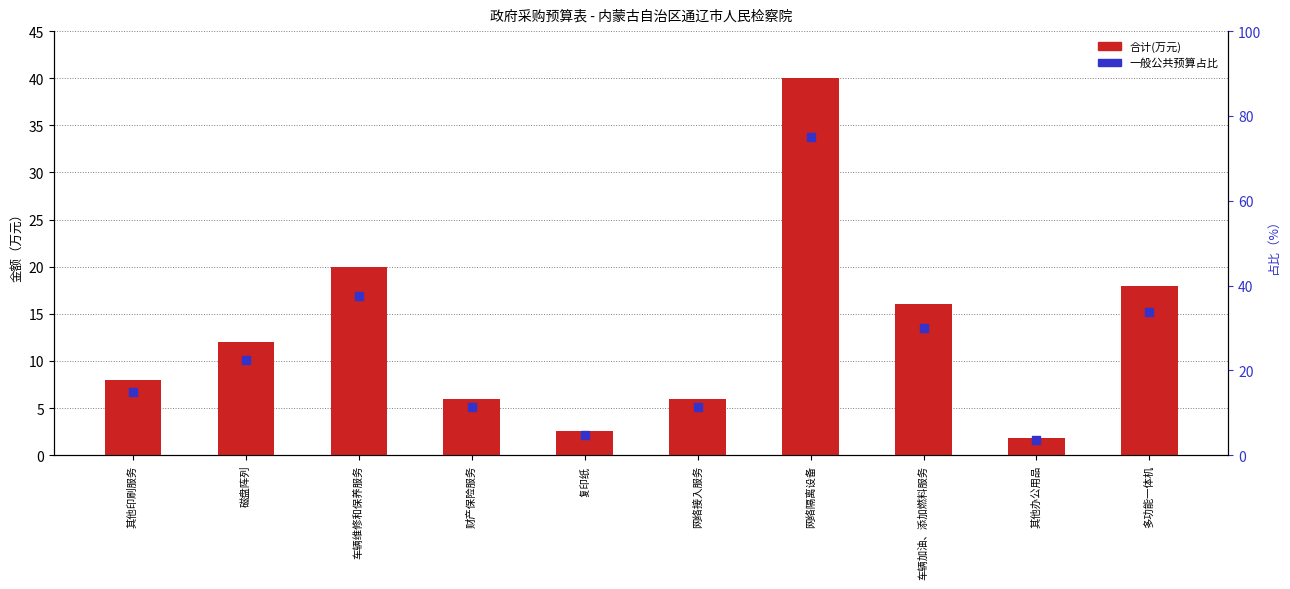

Which series reaches the minimum Y coordinate?

合计(万元)